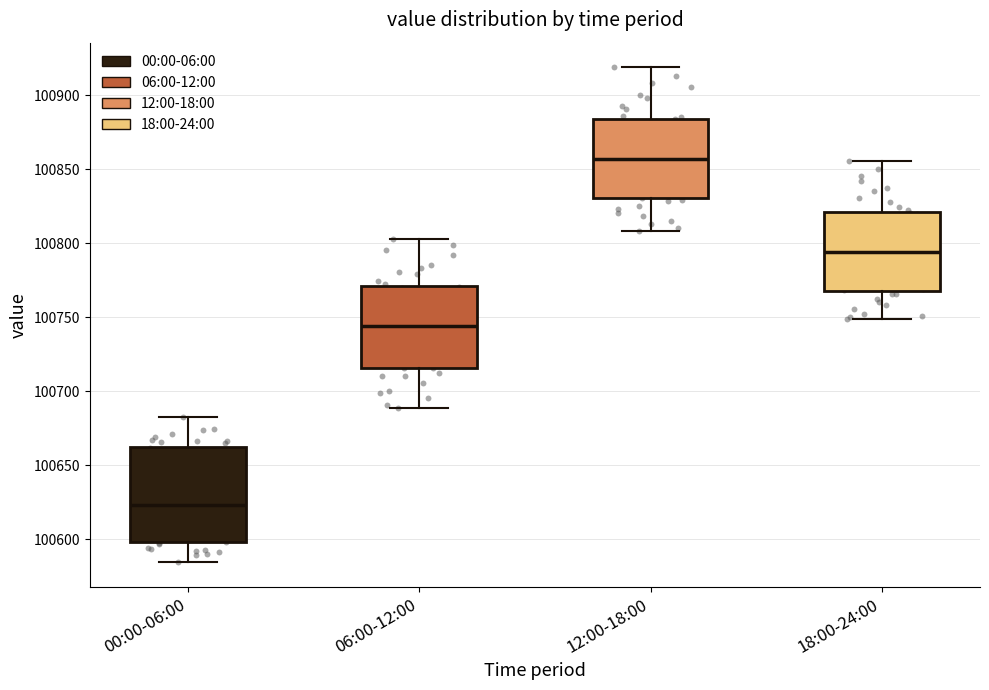

Which box's median line is the lowest?

00:00-06:00